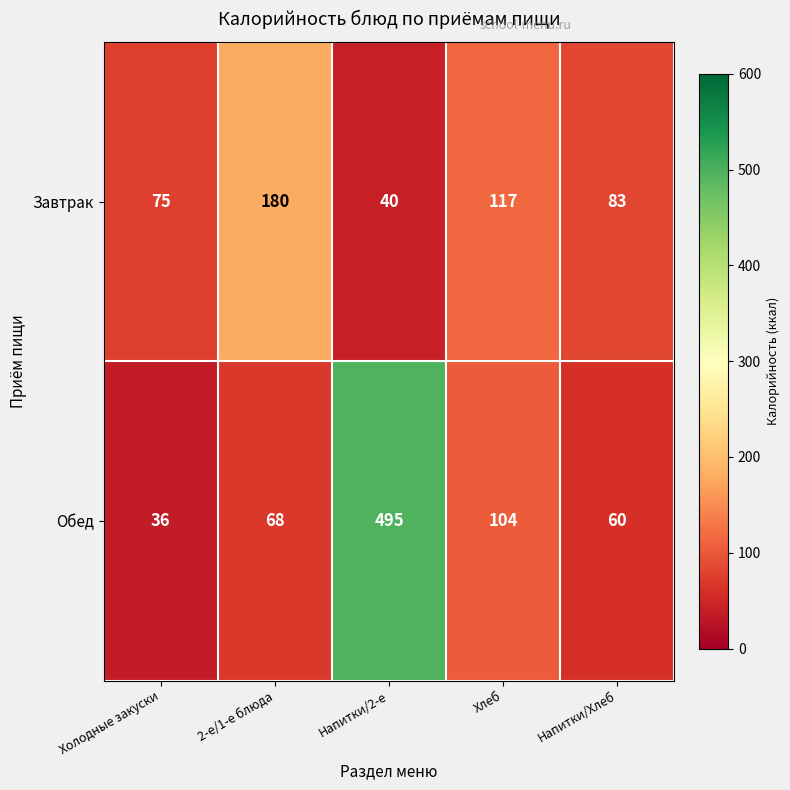

How many series are shown in this chart?

2